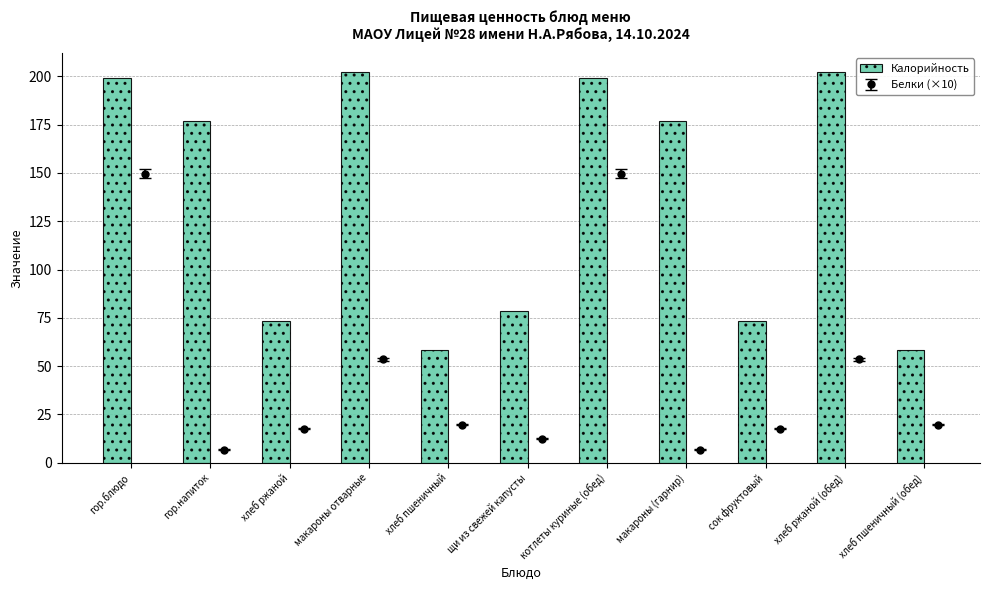

Reading right to left, transcribe all the data shown in this chart.

хлеб пшеничный (обед)=58.5	хлеб ржаной (обед)=202.0	сок фруктовый=73.5	макароны (гарнир)=176.8	котлеты куриные (обед)=199.0	щи из свежей капусты=78.7	хлеб пшеничный=58.5	макароны отварные=202.0	хлеб ржаной=73.5	гор.напиток=176.8	гор.блюдо=199.0